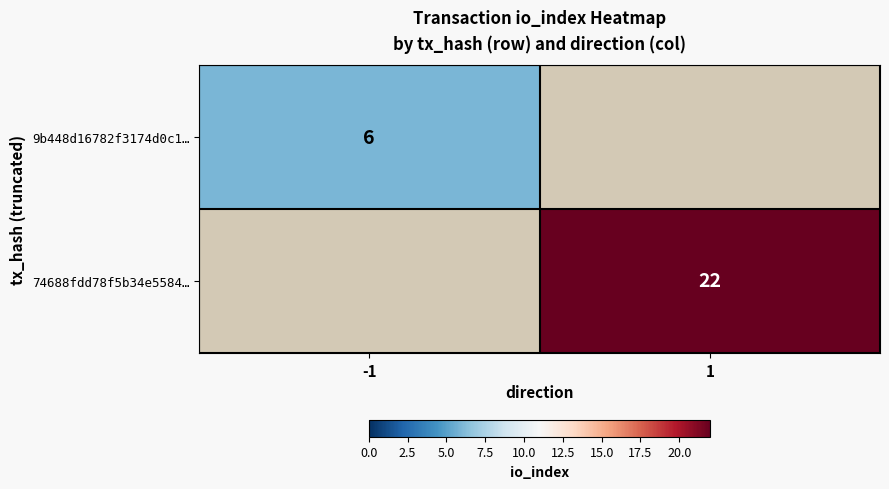

Count the number of data series in this chart.

2